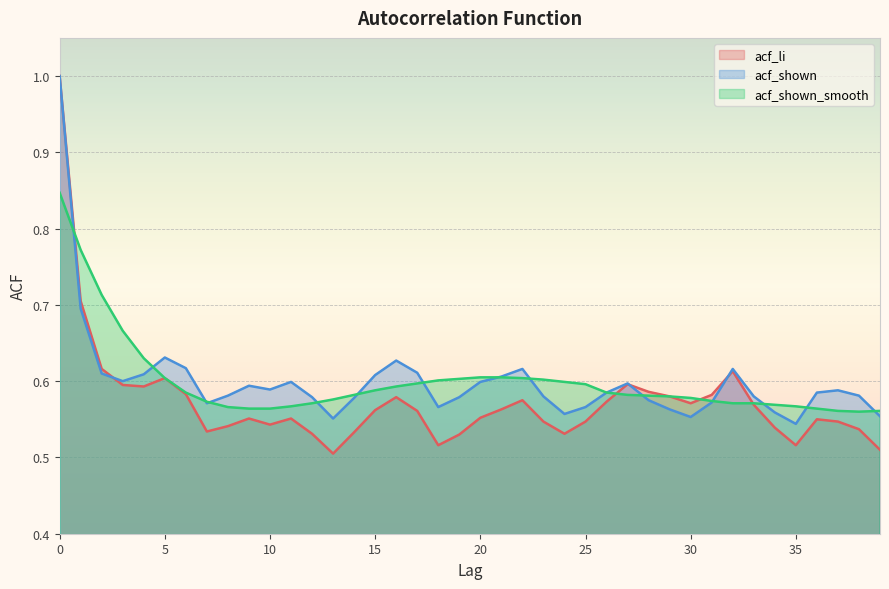

In acf_shown_smooth, how many points are lower than both neighbors (excluding endpoints)?

1